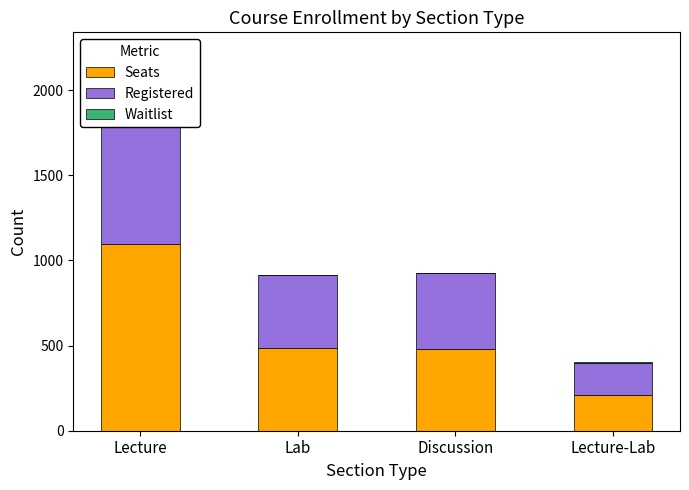

The value of Seats at Lecture is 1098. True or false?

True